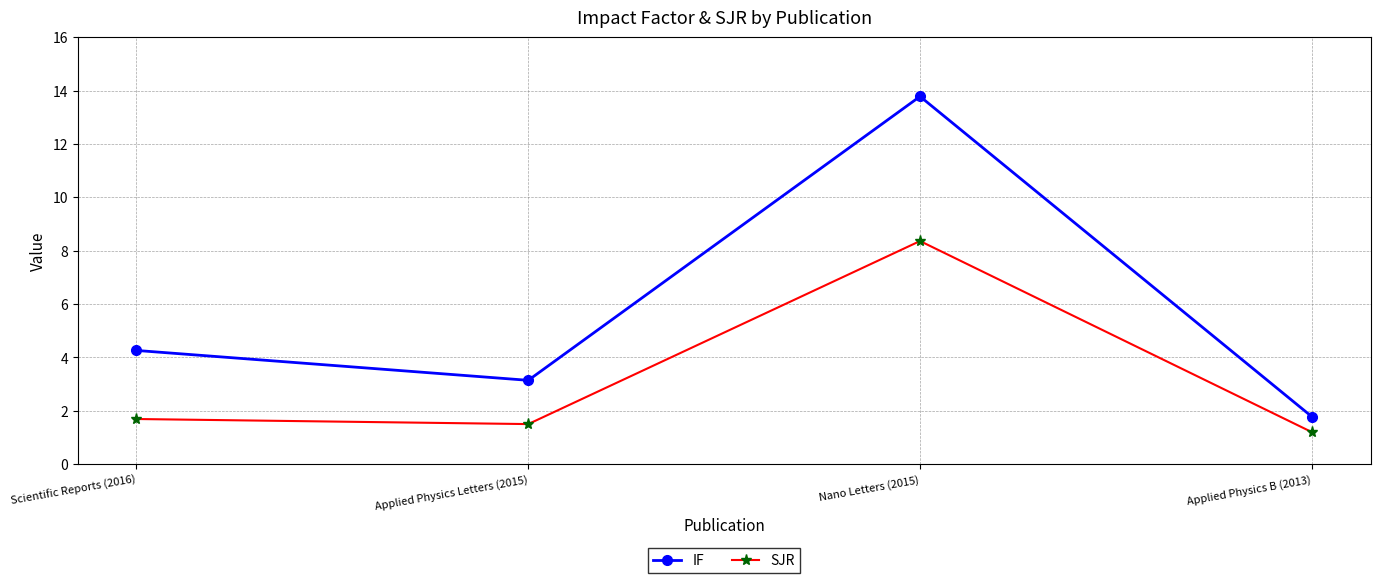

What is the maximum value shown in the chart?

13.8